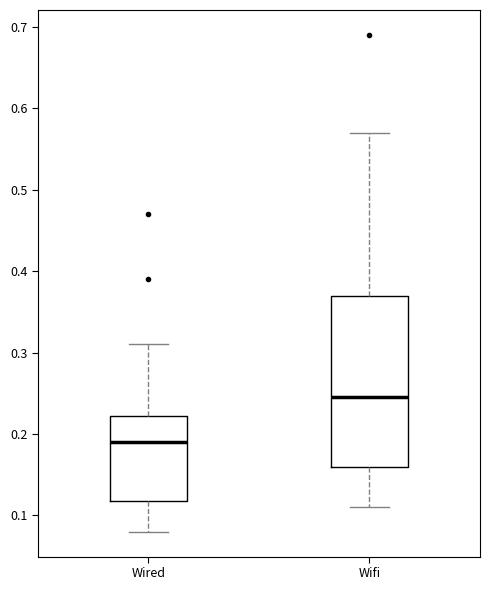

Where is the lower edge of the box for Wifi on the y-axis? The values are not printed on the chart, so give them approximately, as read against the axis.

0.16